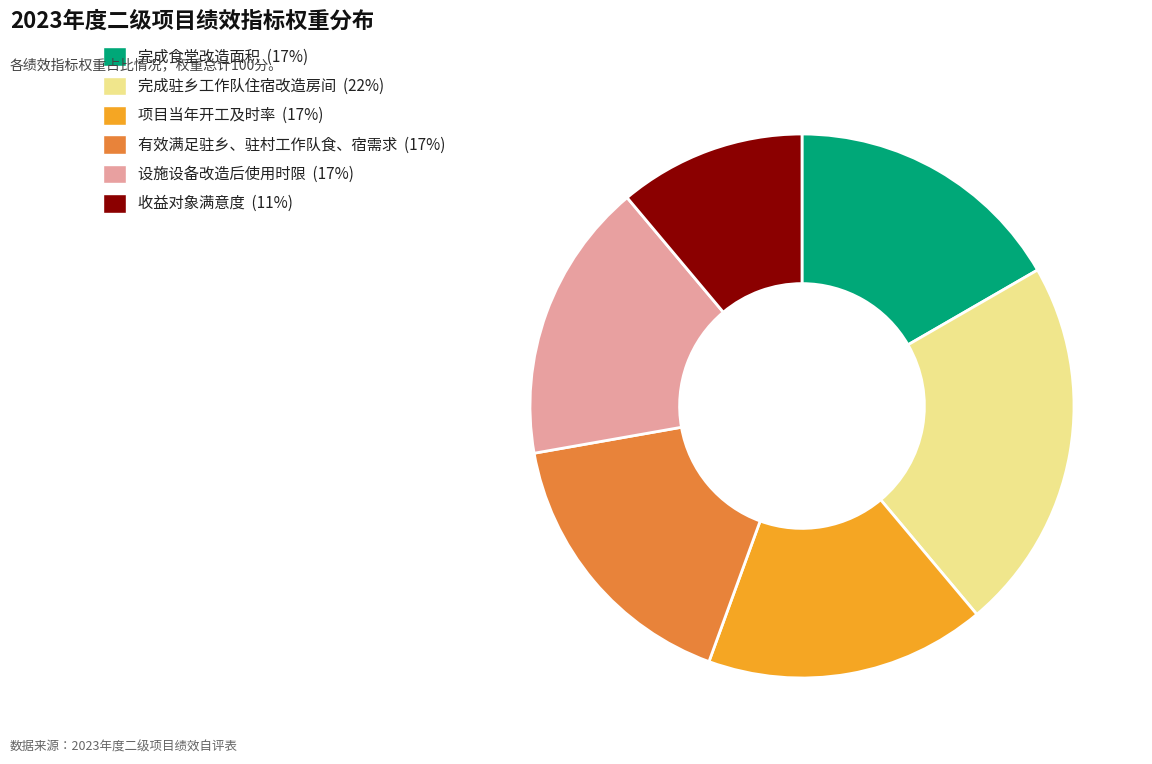

Is there any slice that represents more than half of the pie?

No